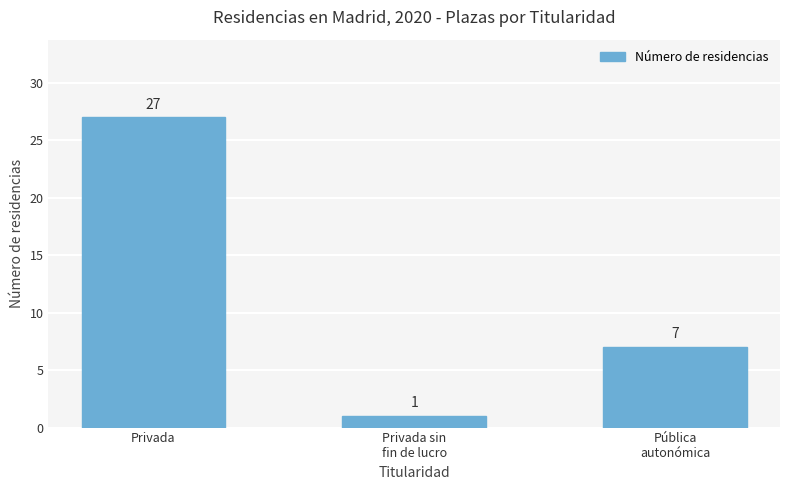

What is the average value?

12